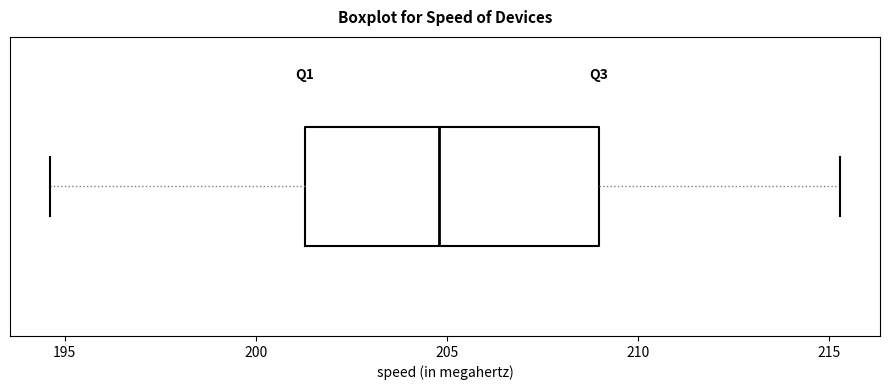

Read this box plot against the x-axis: the position of the median line, the range covered by the box, and the ends of both whiskers. The values are not printed on the chart, so give them approximately, as read against the axis.

median 205.0, box 201.5 to 209.0, whiskers 194.5 to 215.5